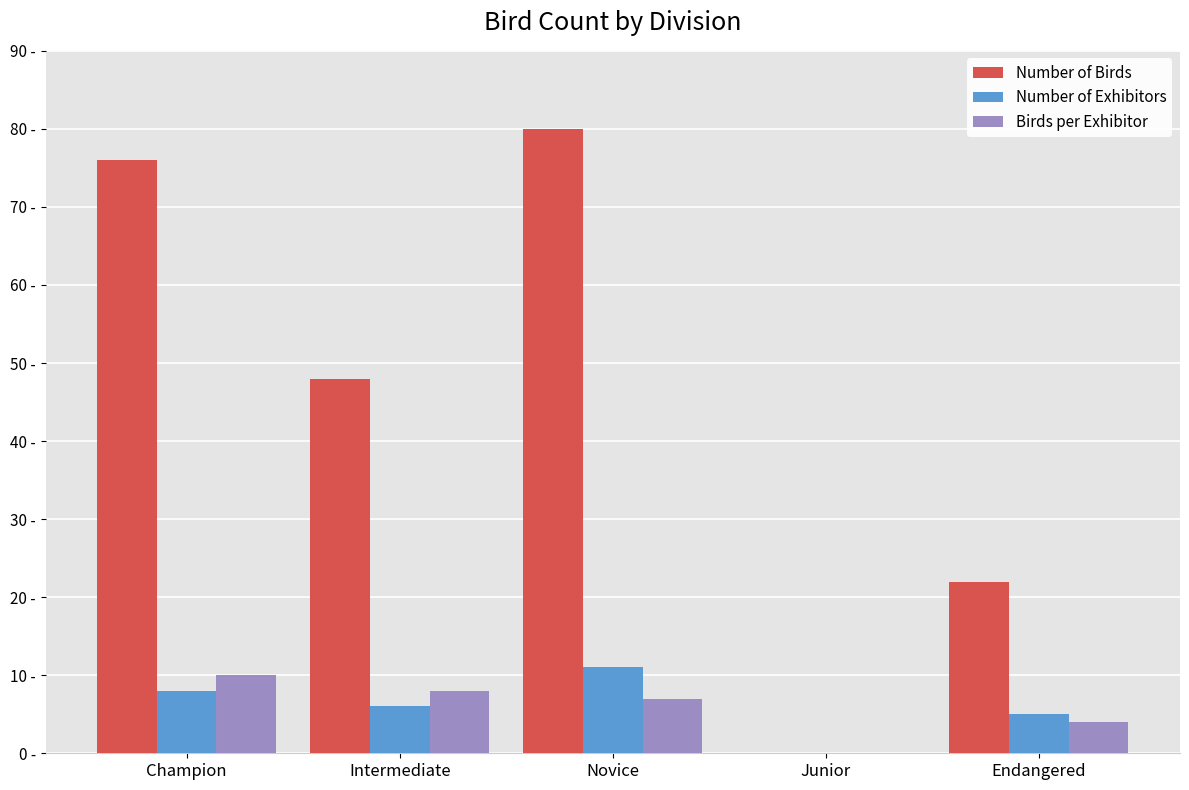

Reading left to right, list all the values displayed in this chart.

Number of Birds: Champion=76	Intermediate=48	Novice=80	Junior=0	Endangered=22
Number of Exhibitors: Champion=8	Intermediate=6	Novice=11	Junior=0	Endangered=5
Birds per Exhibitor: Champion=10	Intermediate=8	Novice=7	Junior=0	Endangered=4